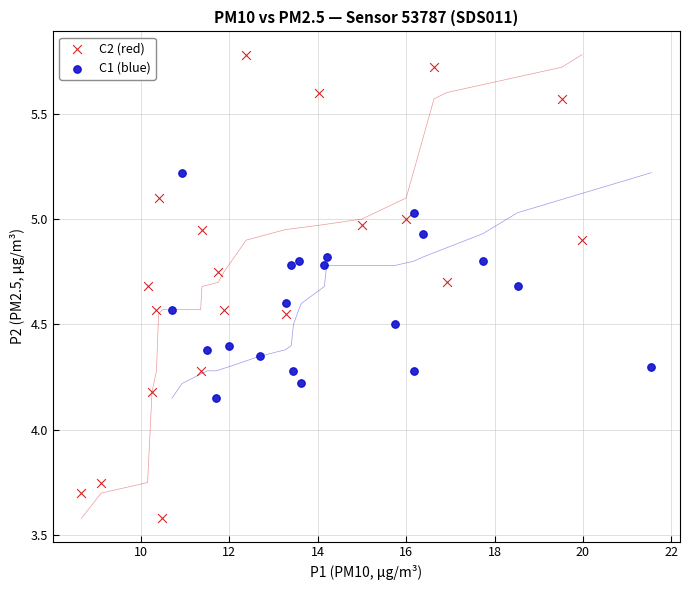

Which series has the largest Y range (max minus min)?

C2 (red)